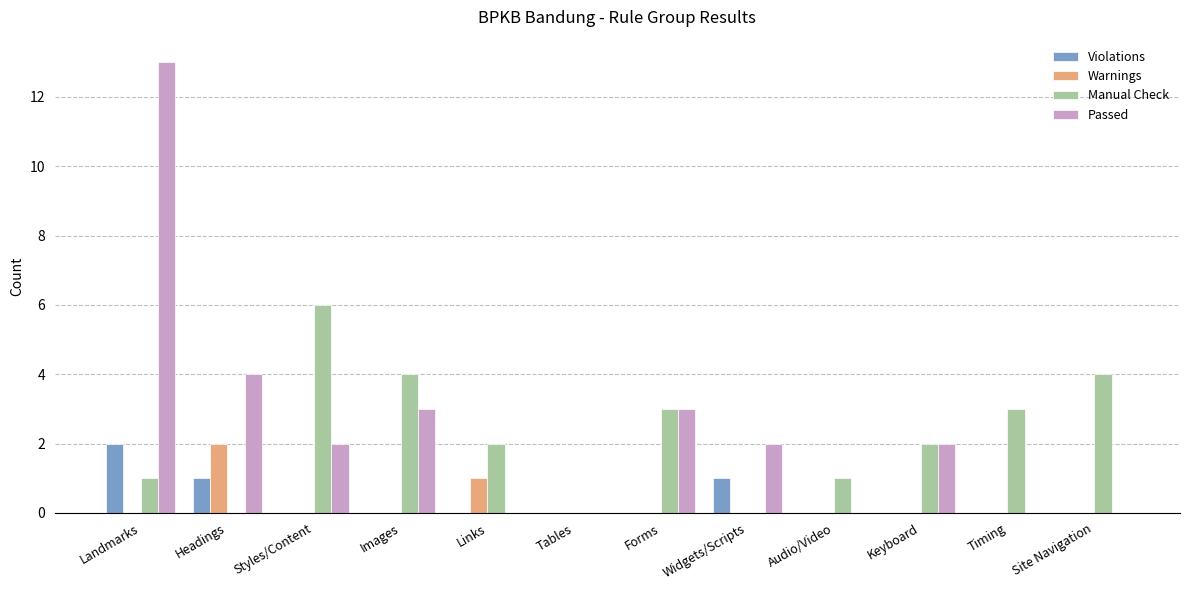

What is the maximum value shown in the chart?

13